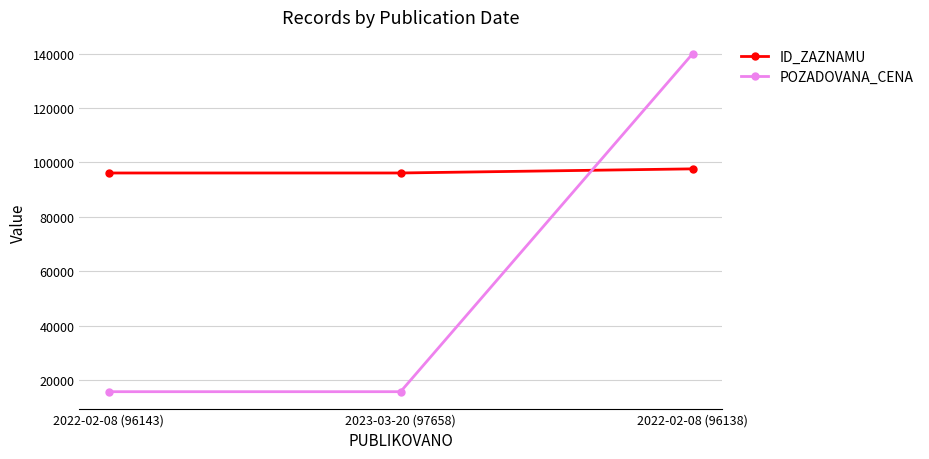

What is the difference between the maximum and minimum values in the POZADOVANA_CENA series?

124085